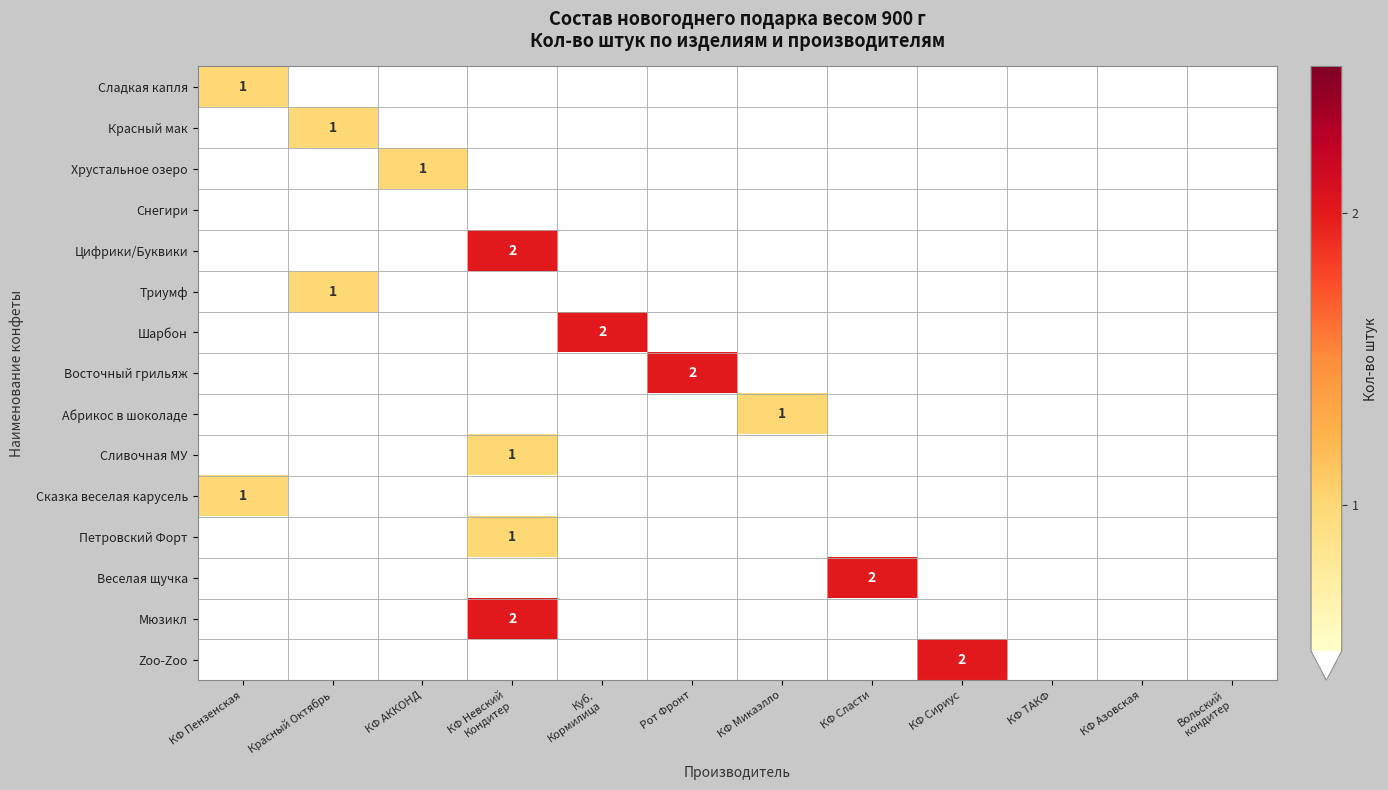

Which category has the highest value in the Цифрики/Буквики series?

КФ Невский Кондитер